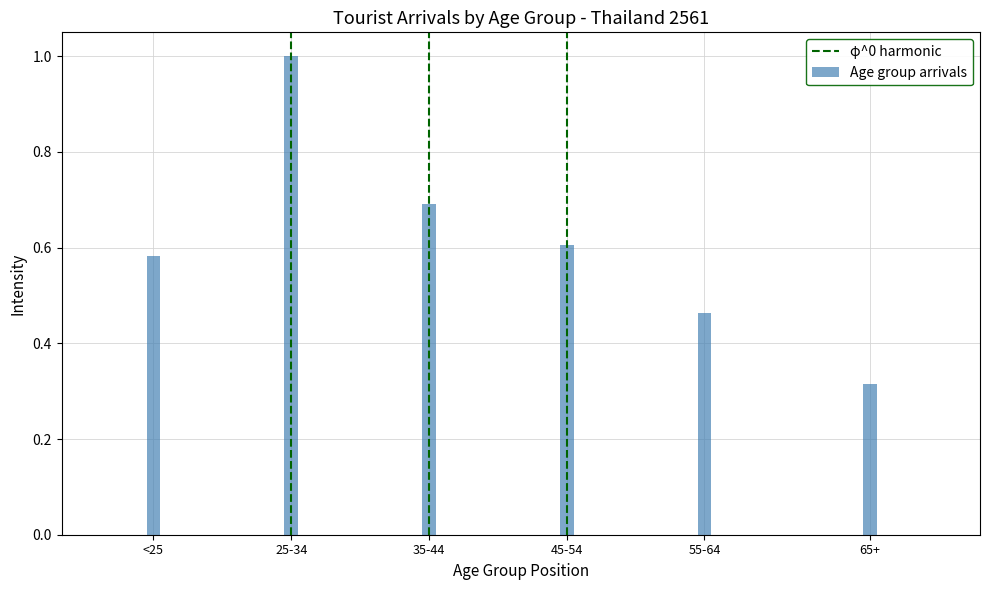

What is the change in value from <25 to 35-44?

+0.1